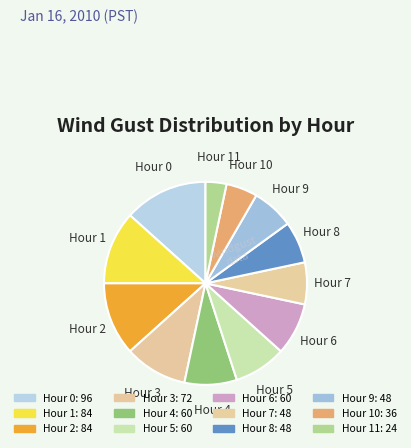

To the nearest percent, what is the difference between the largest and smallest slice percentages?

10%